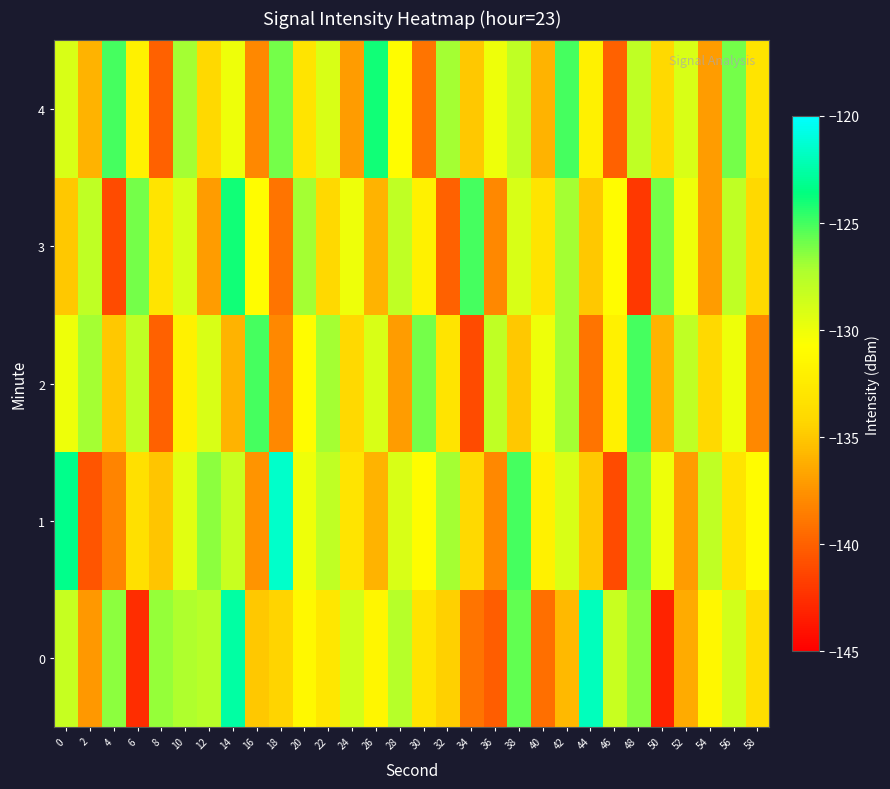

List the series in order of their overall mean, lowest first.

3, 2, 0, 4, 1